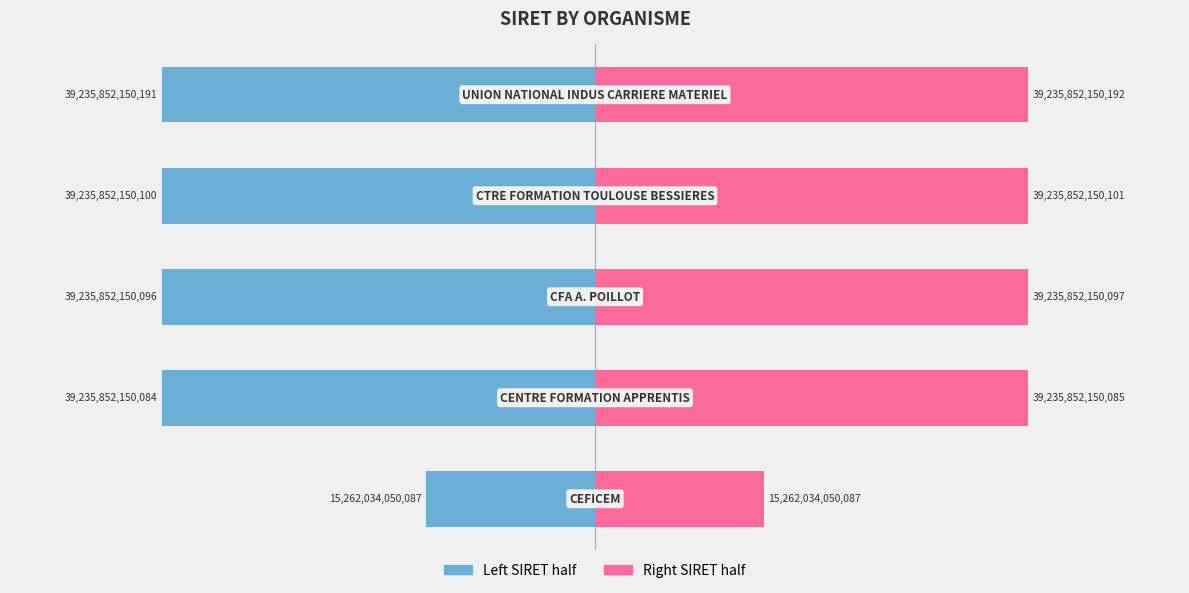

Which series has the widest spread of values?

Right SIRET half